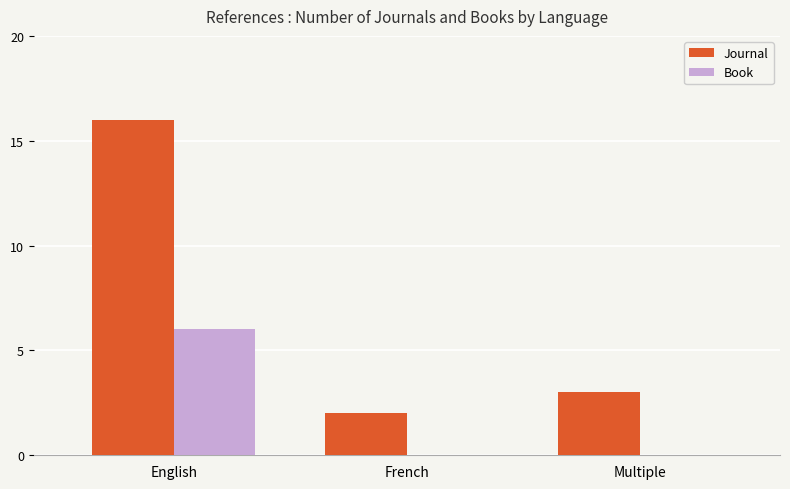

At which category is the sum across all series the highest?

English